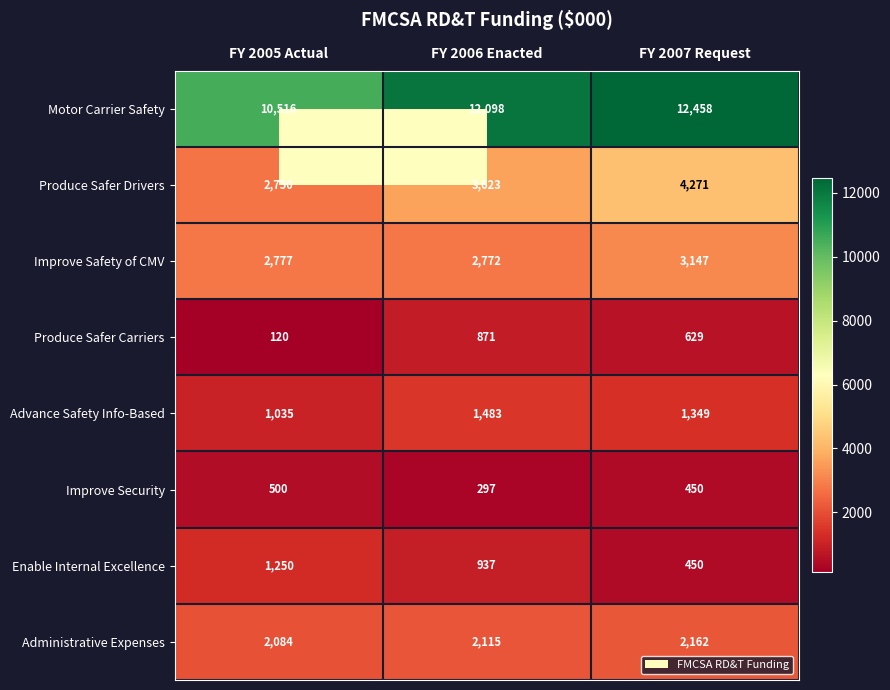

At which category is the sum across all series the highest?

FY 2007 Request